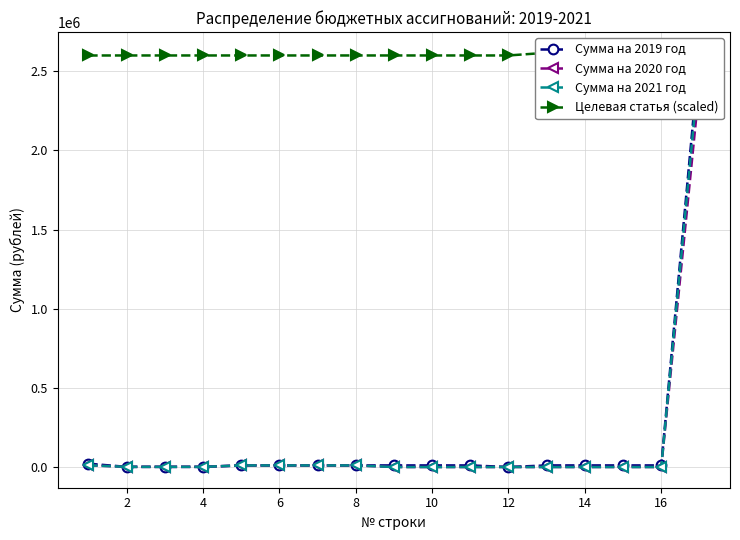

What is the value of the Сумма на 2019 год point at the 11th from the left?

10000.0